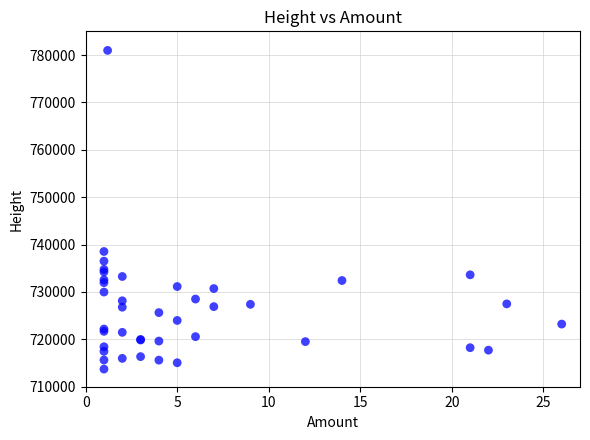

What Y value in the scatter plot is closest to 747350?

738540